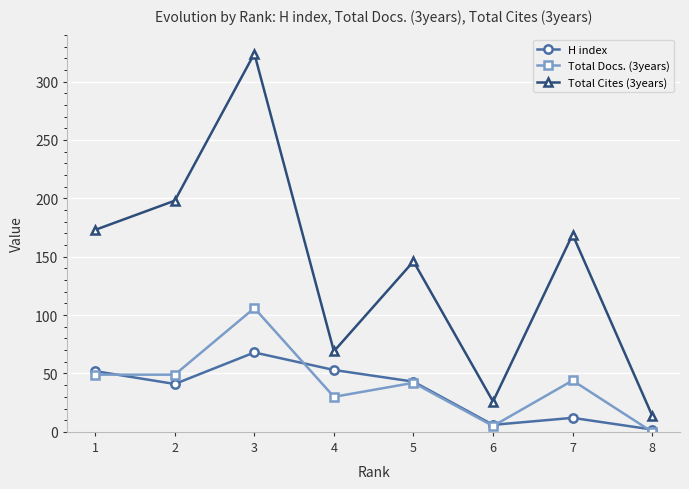

The Total Docs. (3years) series shows 42 at 5. True or false?

True